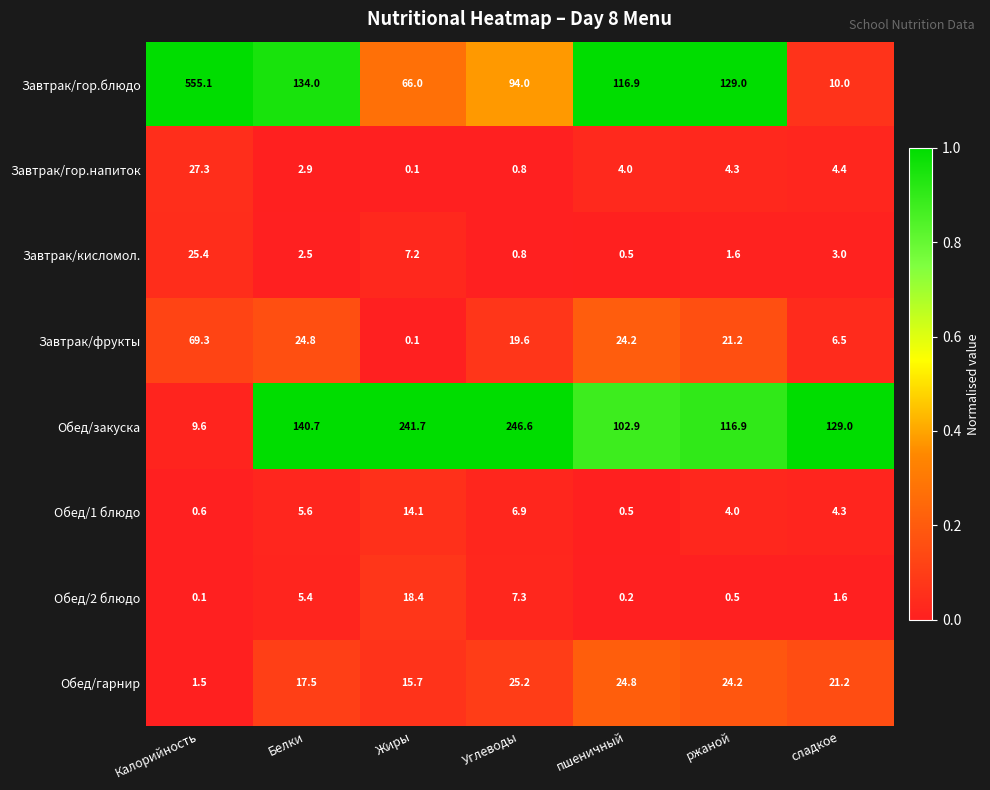

What is the spread (max minus min) of values at Углеводы?

245.8